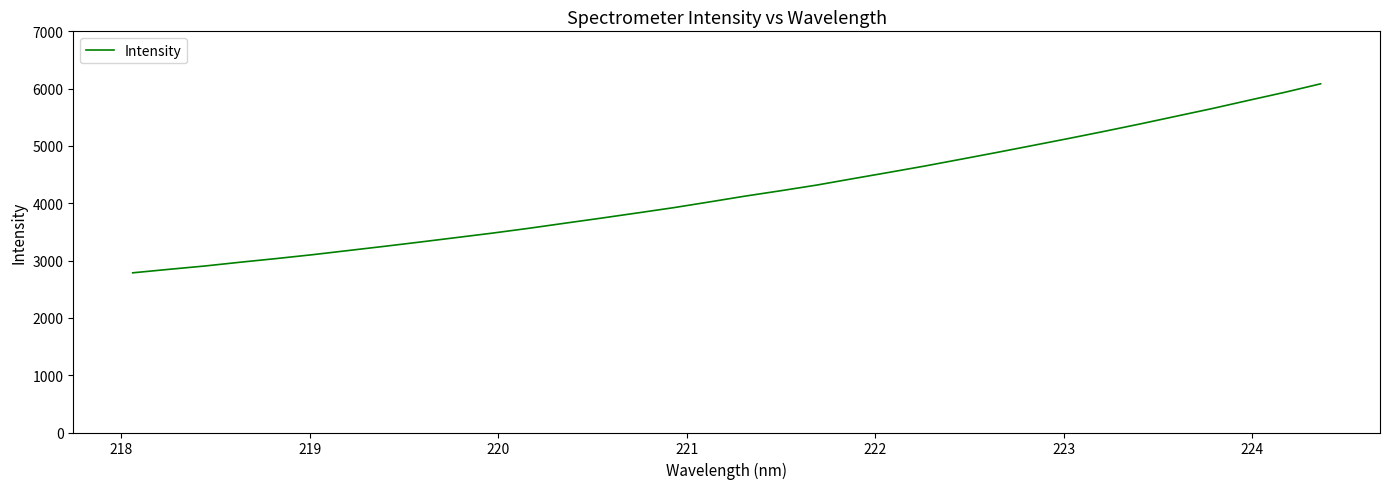

What is the greatest value displayed?

6084.2